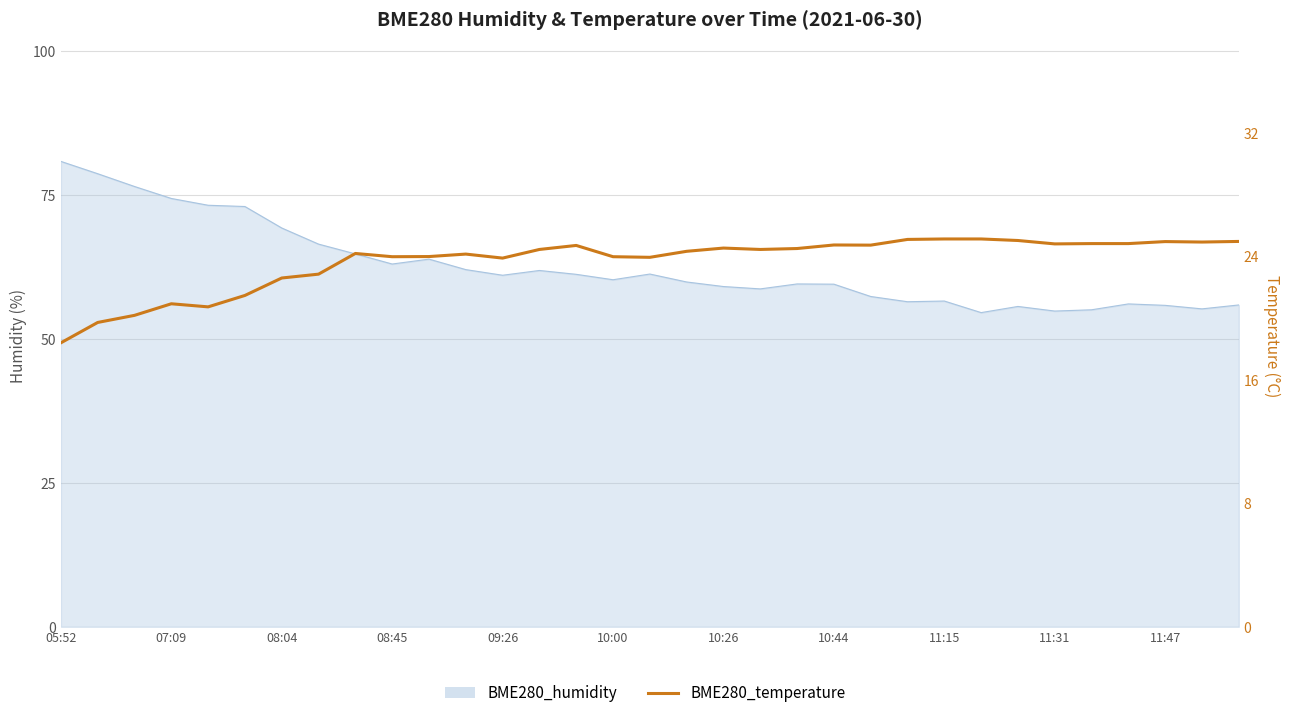

What is the ratio of the value at 15 to the value at 25?

1.0